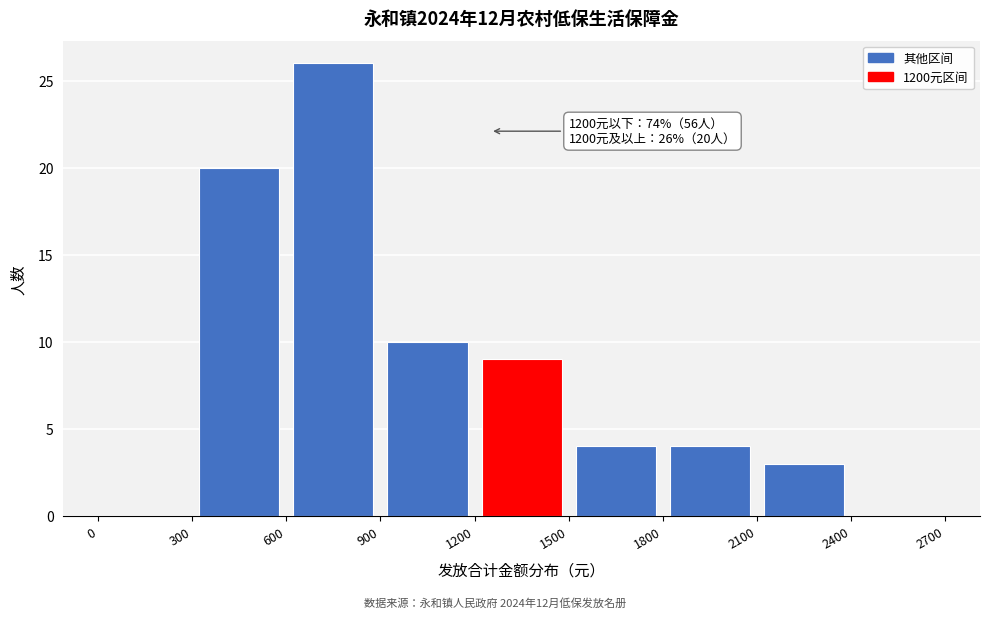

Which range on the x-axis has the tallest bar?

600 to 900